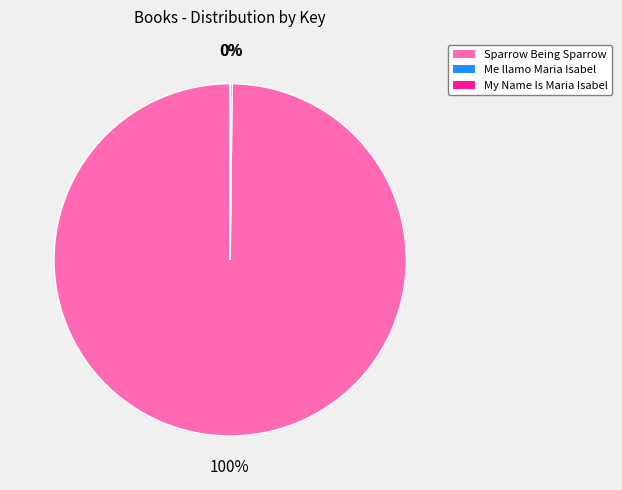

Which category has the biggest portion of the pie?

Sparrow Being Sparrow